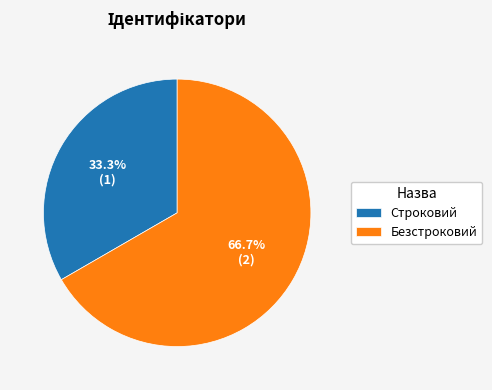

How many segments does this pie chart have?

2